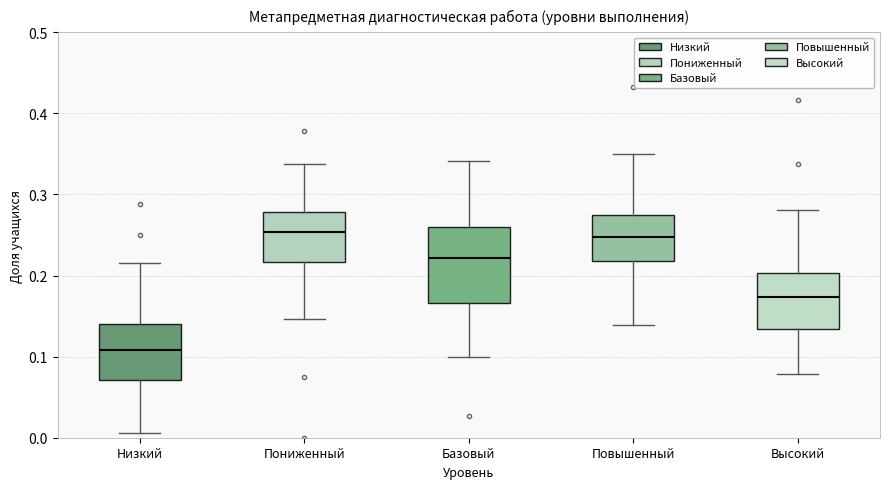

Which box has the lowest median line?

Низкий